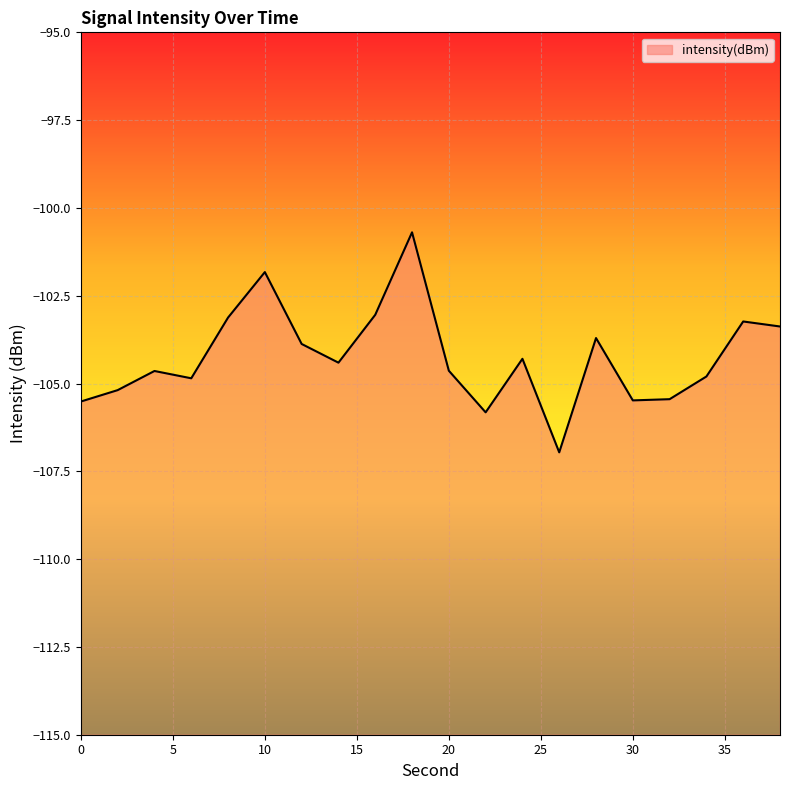

Reading left to right, what are all the values shown in this chart?

0=-105.5	2=-105.2	4=-104.6	6=-104.9	8=-103.1	10=-101.8	12=-103.9	14=-104.4	16=-103.0	18=-100.7	20=-104.6	22=-105.8	24=-104.3	26=-107.0	28=-103.7	30=-105.5	32=-105.4	34=-104.8	36=-103.2	38=-103.4